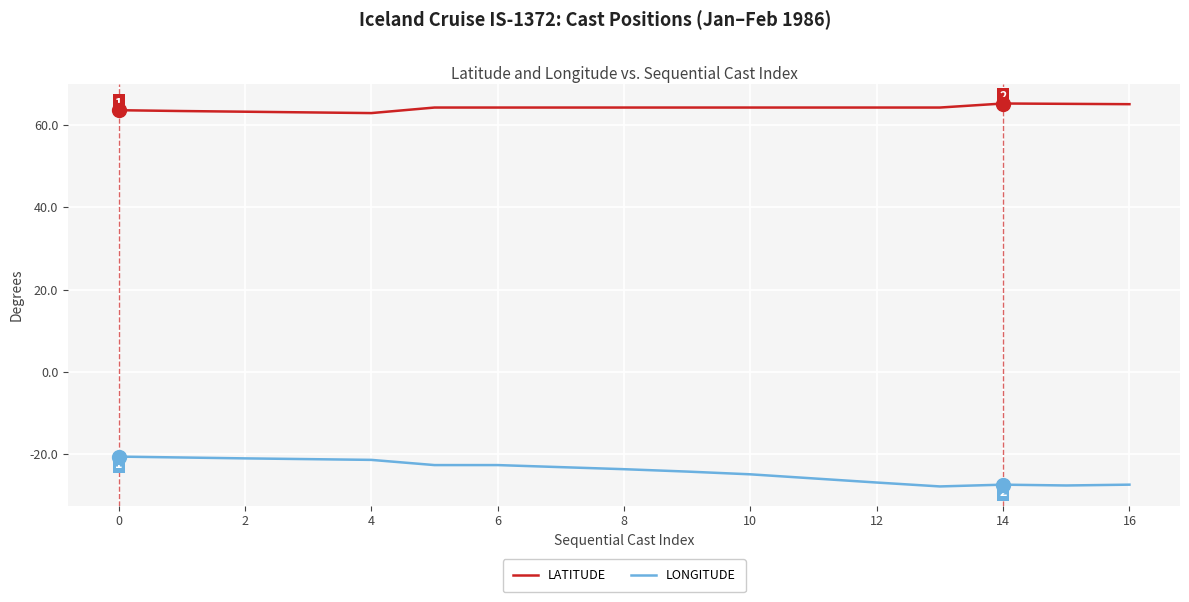

Which series has the largest total across all categories?

LATITUDE